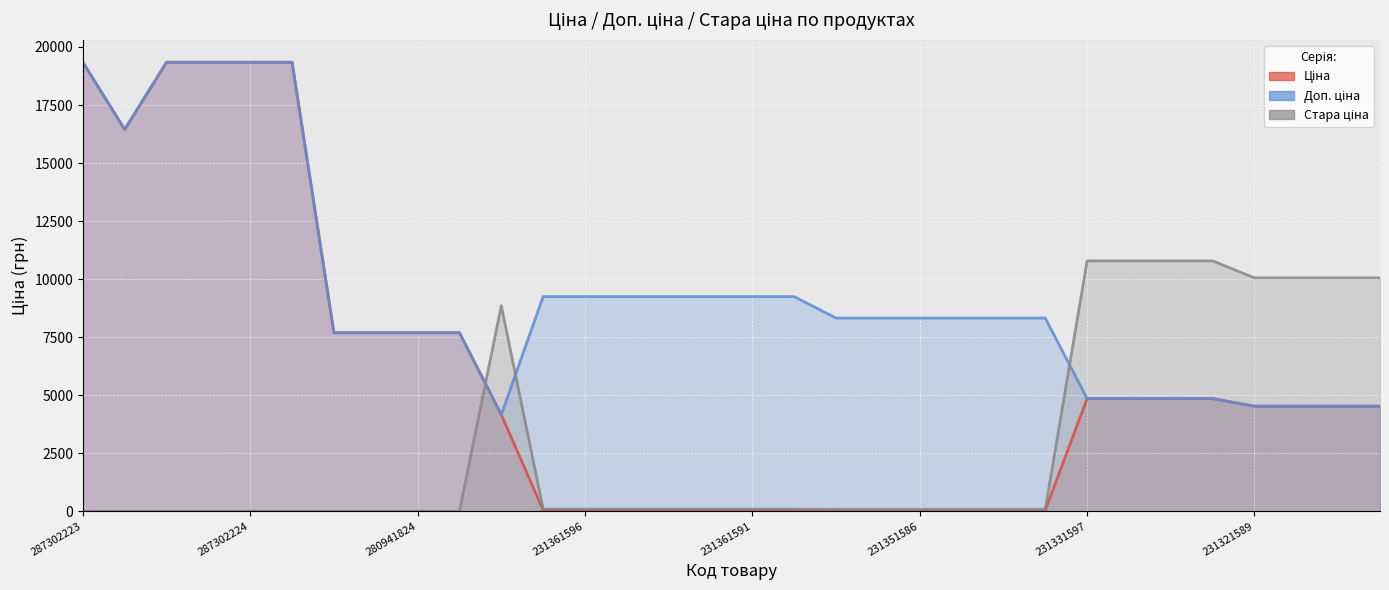

Rank the series by their average value, from highest to lowest.

Доп. ціна, Ціна, Стара ціна